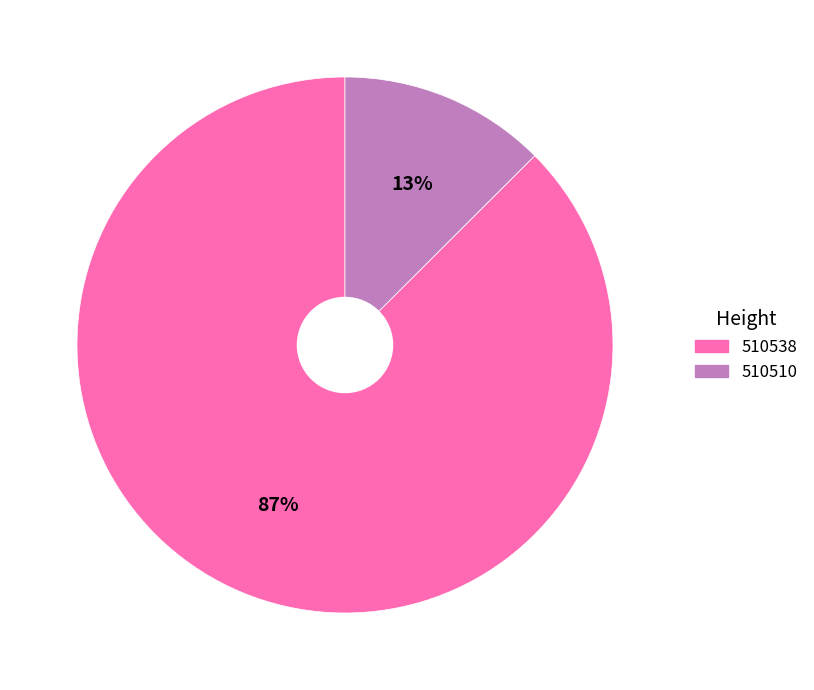

Count the number of slices in the pie.

2